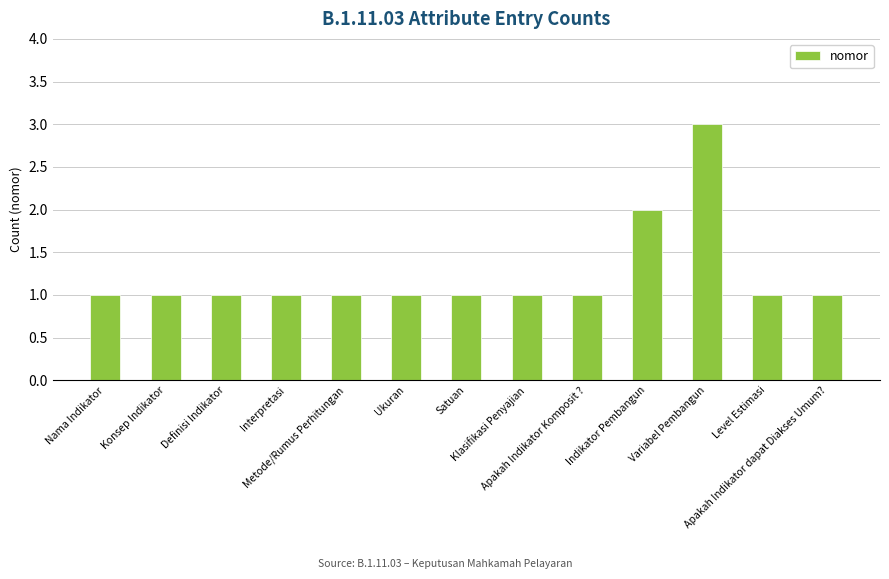

What is the greatest value displayed?

3